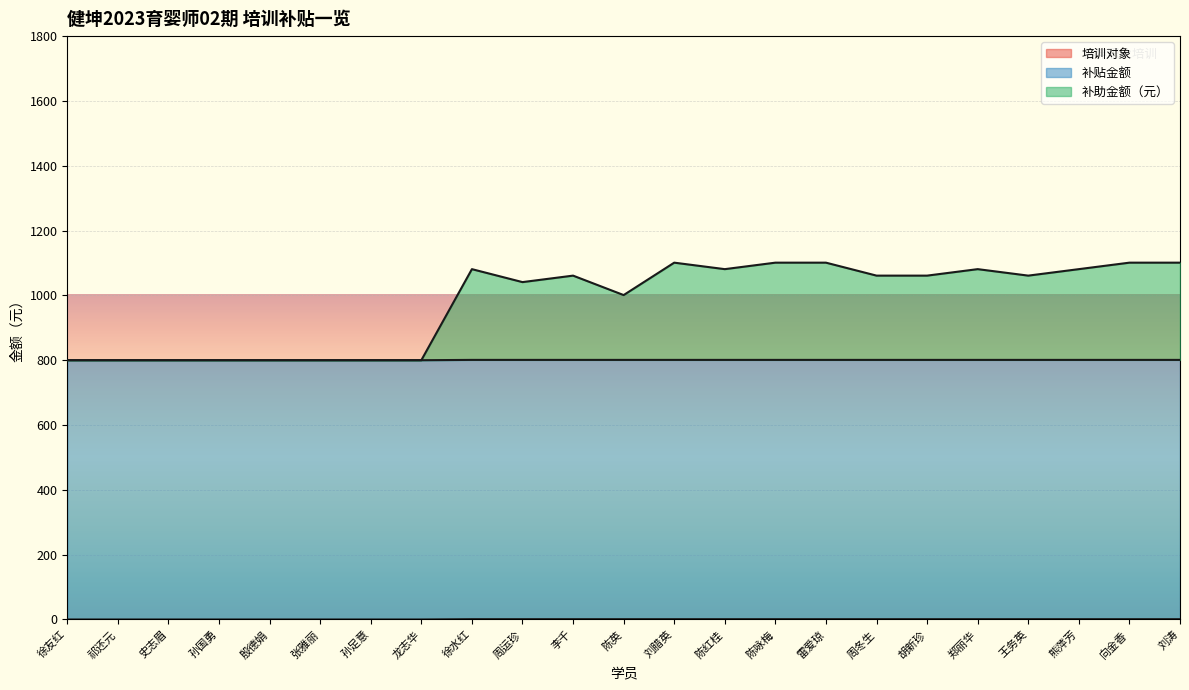

At how many categories does at least one series exceed 925?

15